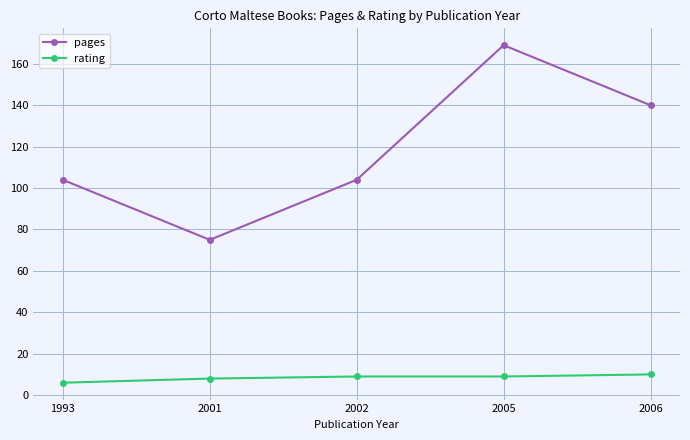

At 2006, list the series in order from largest to smallest.

pages, rating